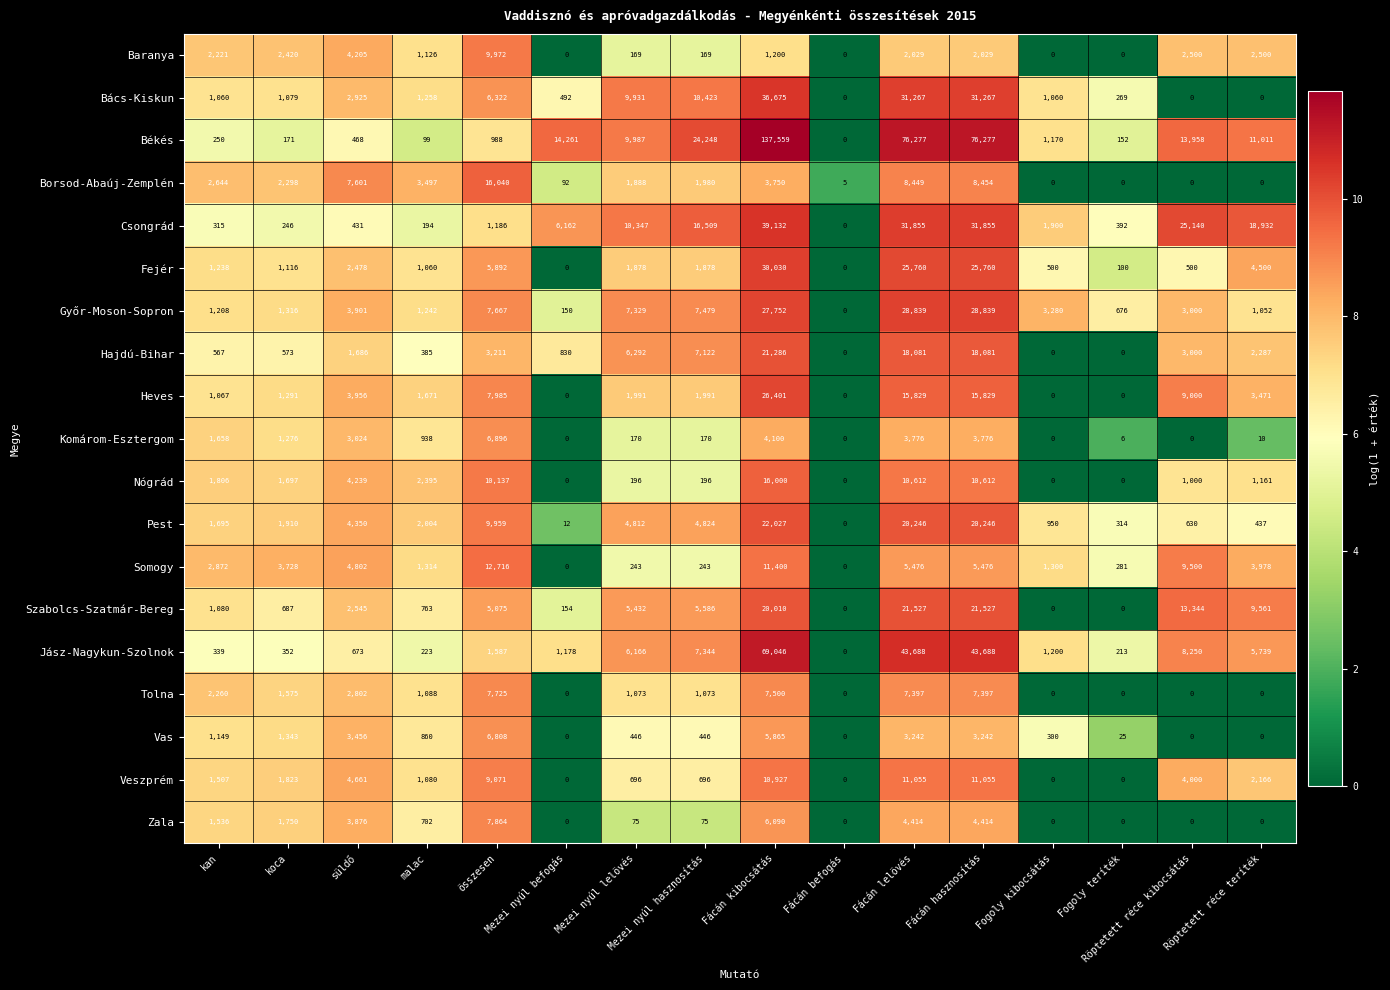

What is the greatest value displayed?

137559